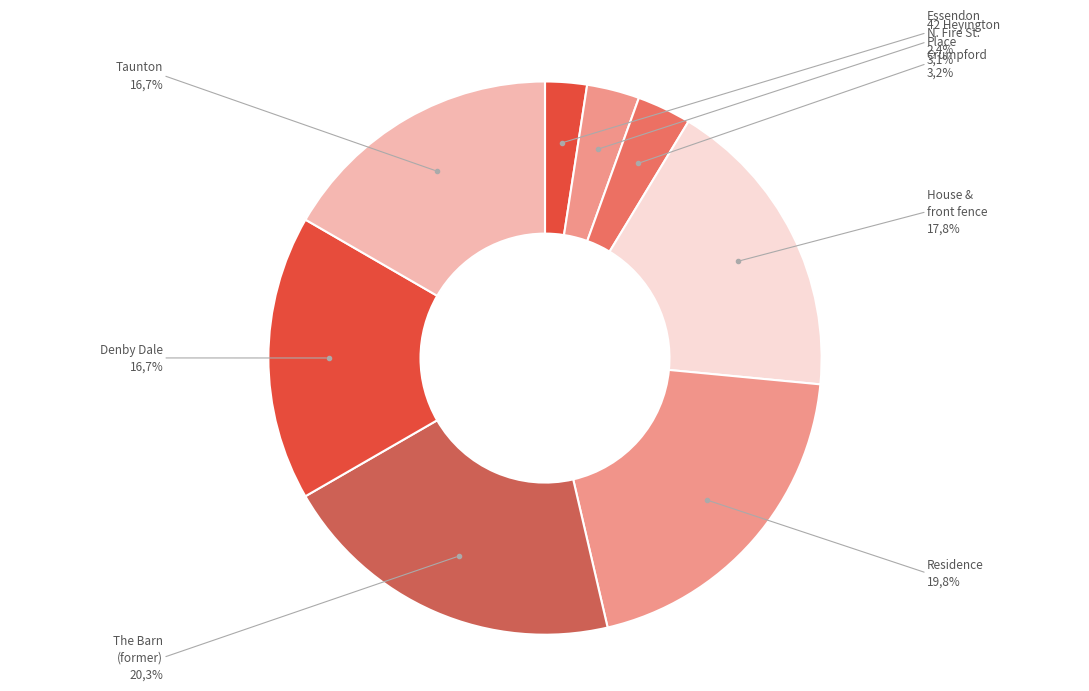

How many slices are in this pie chart?

8